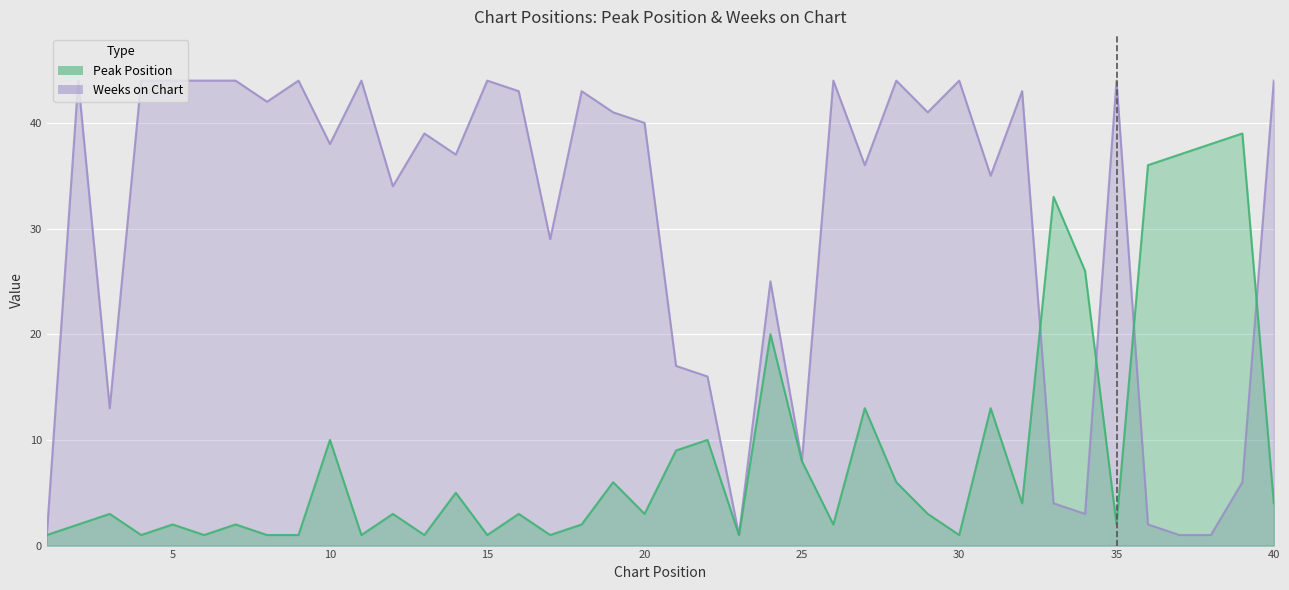

Where is Peak Position nearest to the value 20?

24